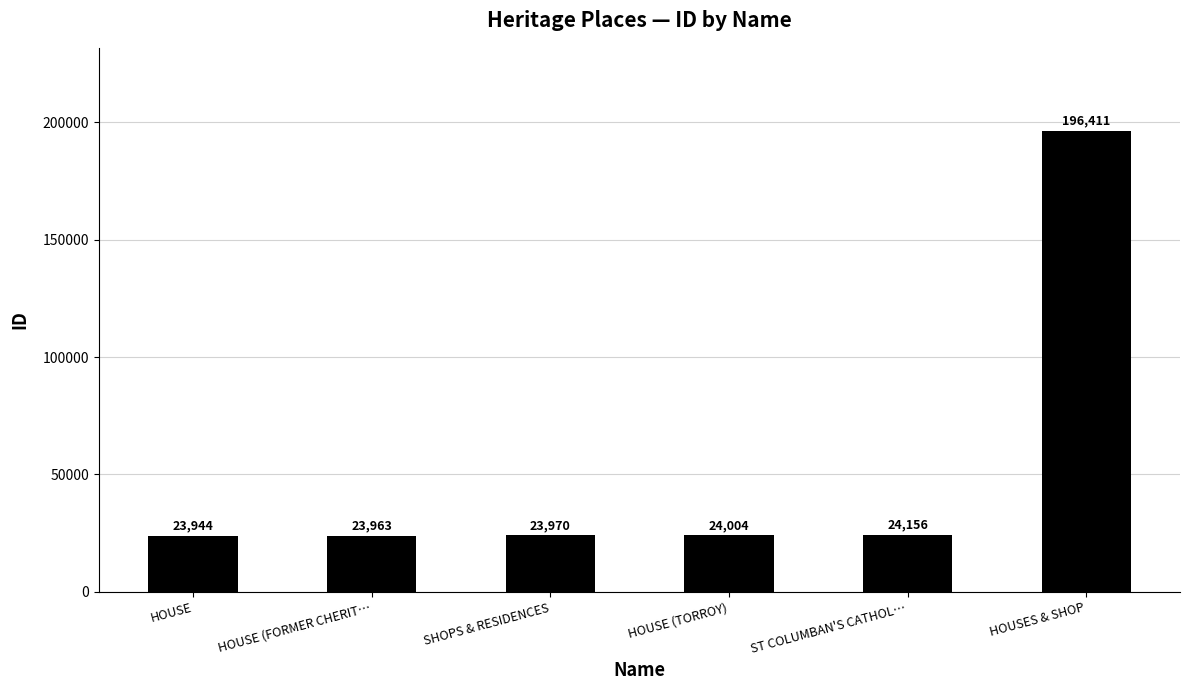

How many data points does each series have?

6